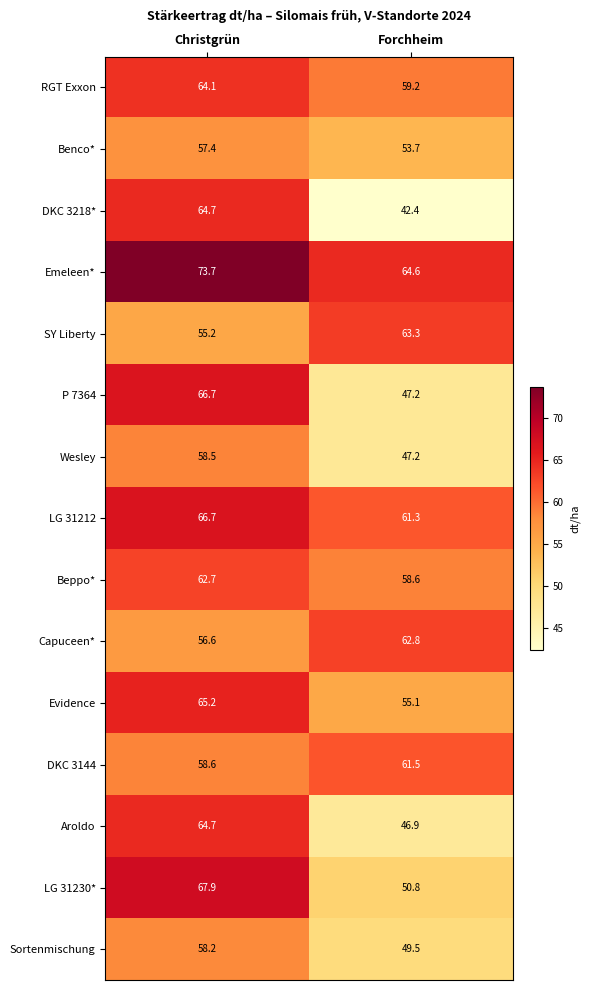

Rank the categories by Sortenmischung value from lowest to highest.

Forchheim, Christgrün